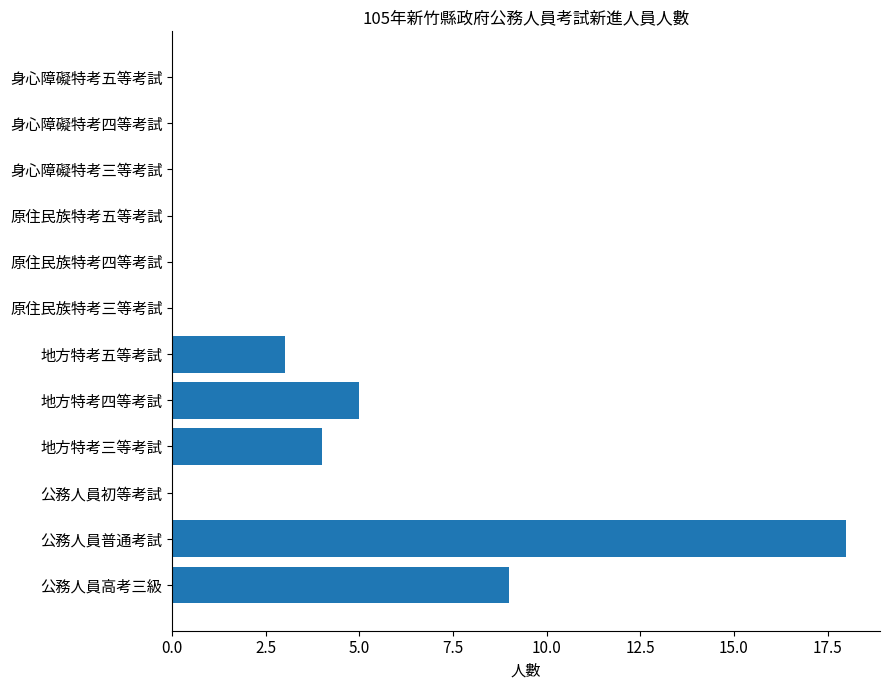

What is the change in value from 公務人員高考三級 to 地方特考三等考試?

-5